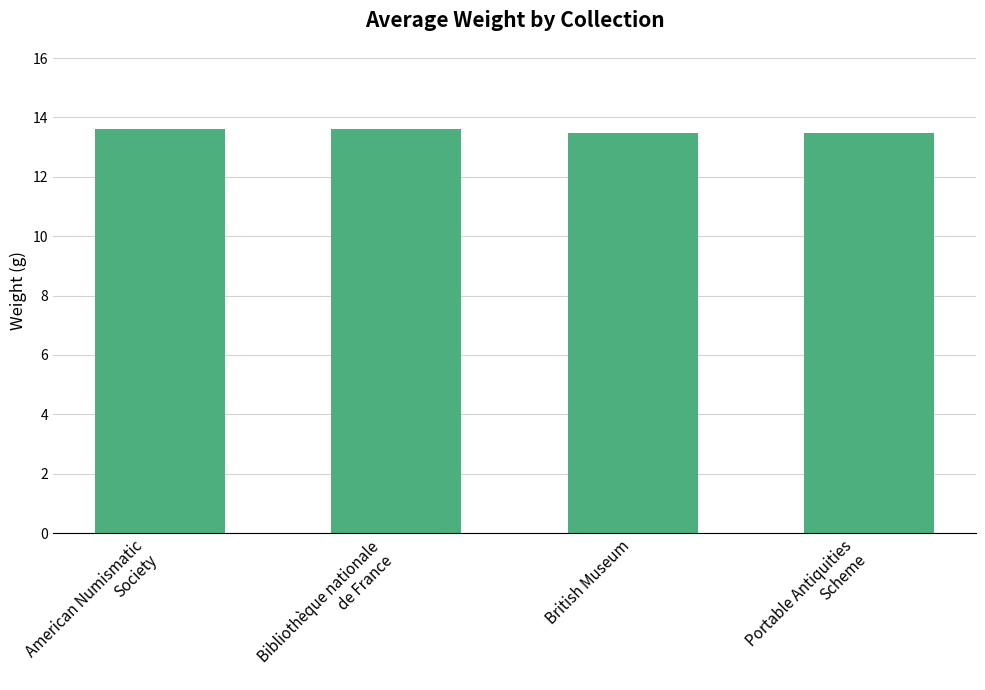

What is the maximum value shown in the chart?

13.6